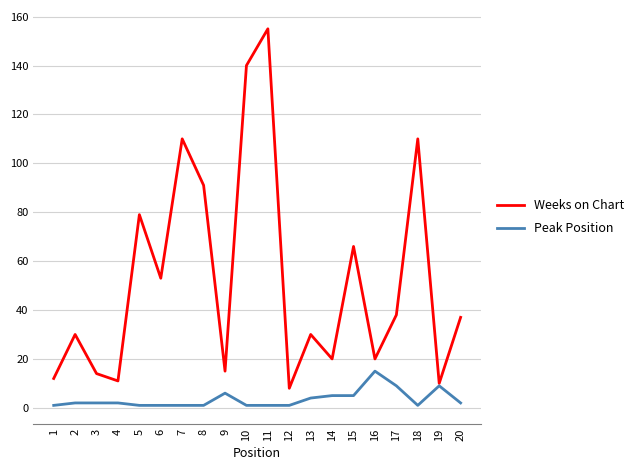

What are all the series names shown in the legend?

Weeks on Chart, Peak Position